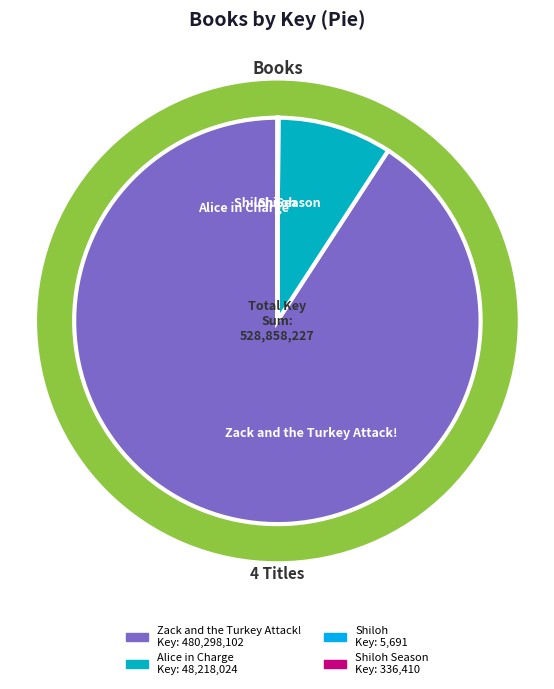

Is Zack and the Turkey Attack! the majority of the pie?

Yes